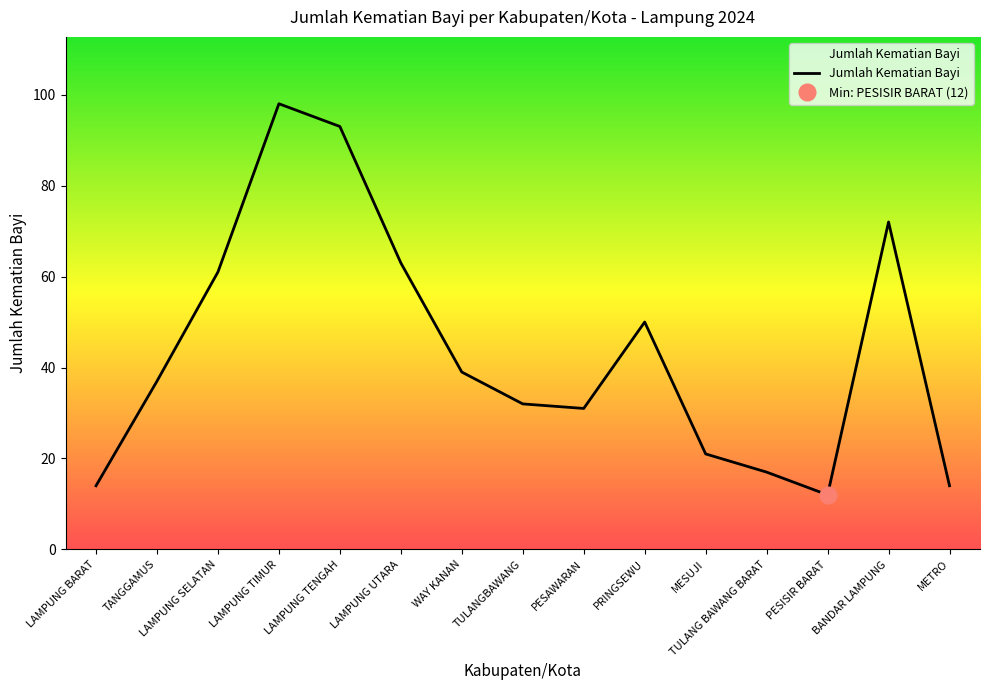

Is it true that the value at WAY KANAN is 68?

False